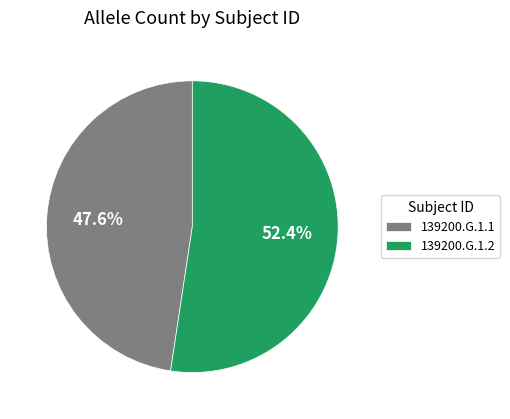

How much of the chart is everything except 139200.G.1.1?

52.4%